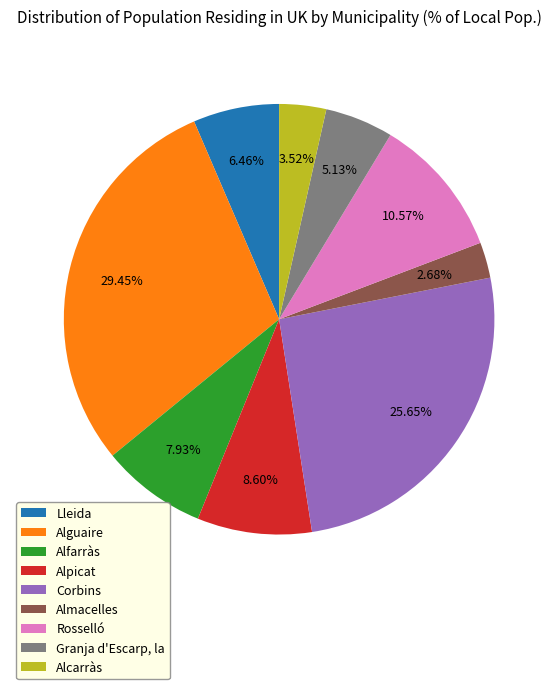

Rank the categories by value from highest to lowest.

Alguaire, Corbins, Rosselló, Alpicat, Alfarràs, Lleida, Granja d'Escarp, la, Alcarràs, Almacelles